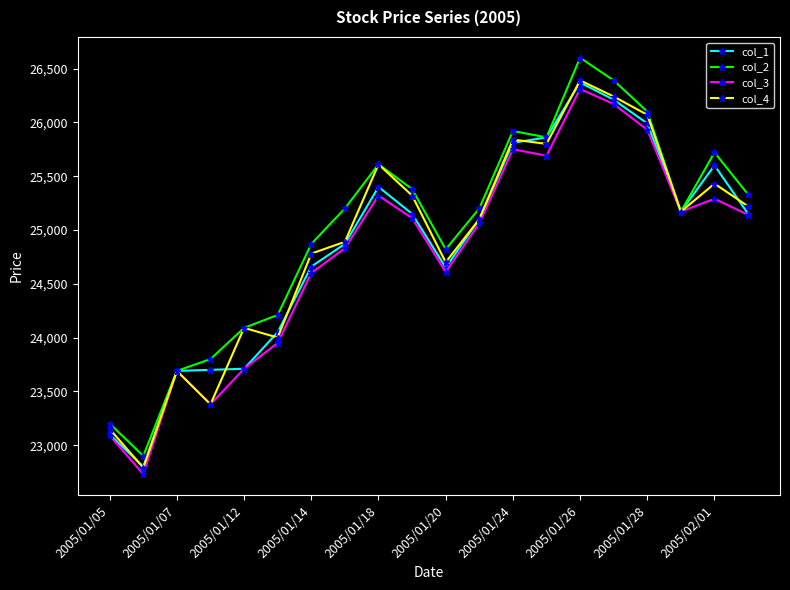

What is the value of the col_1 point at the 14th from the left?

25860